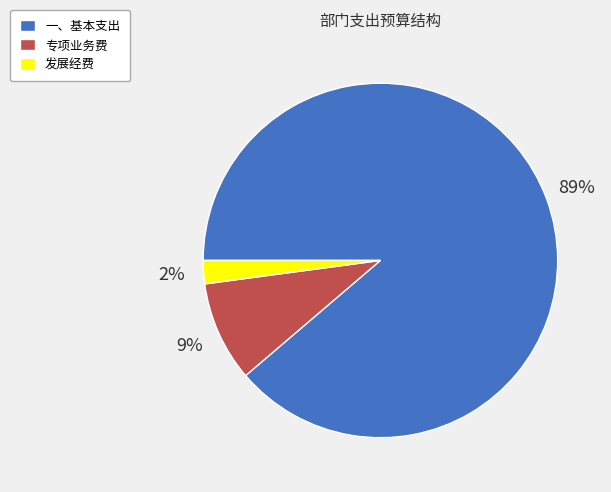

To the nearest percent, what portion does 专项业务费 represent?

9%